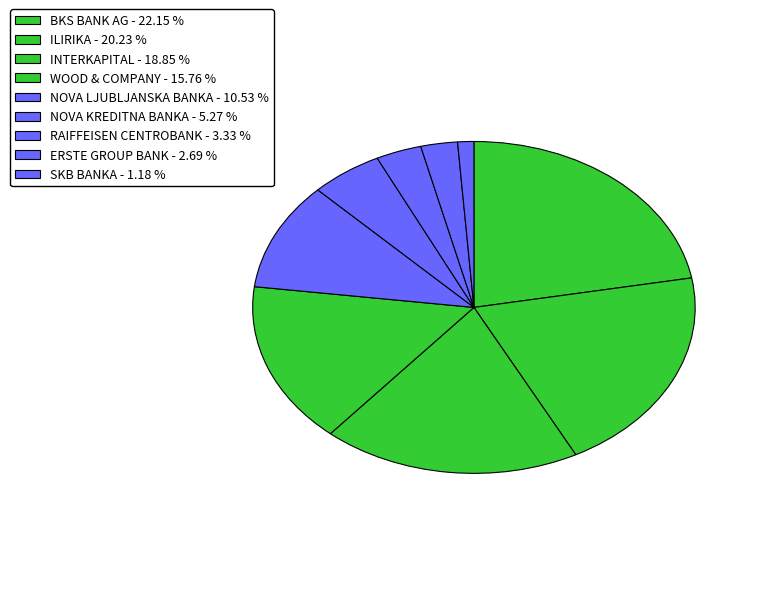

How many slices are in this pie chart?

9